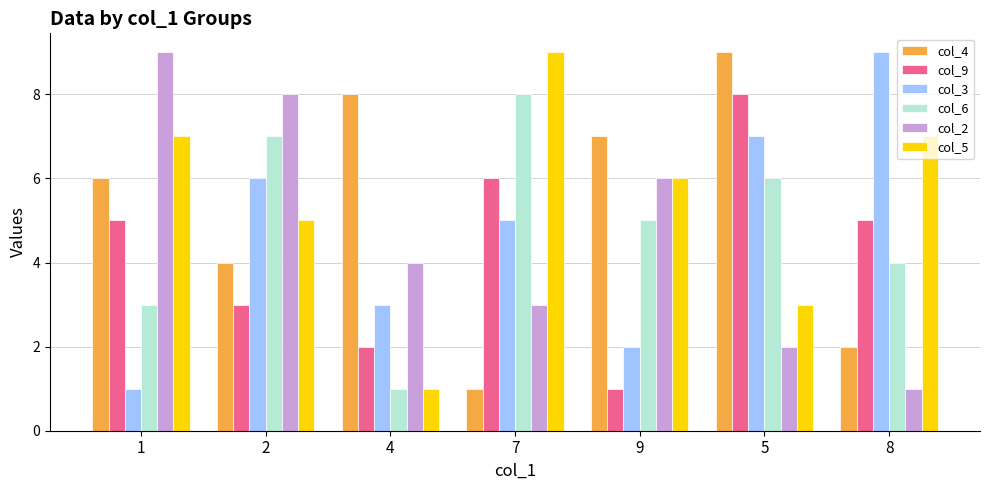

Which series changed the most between 1 and 7?

col_2